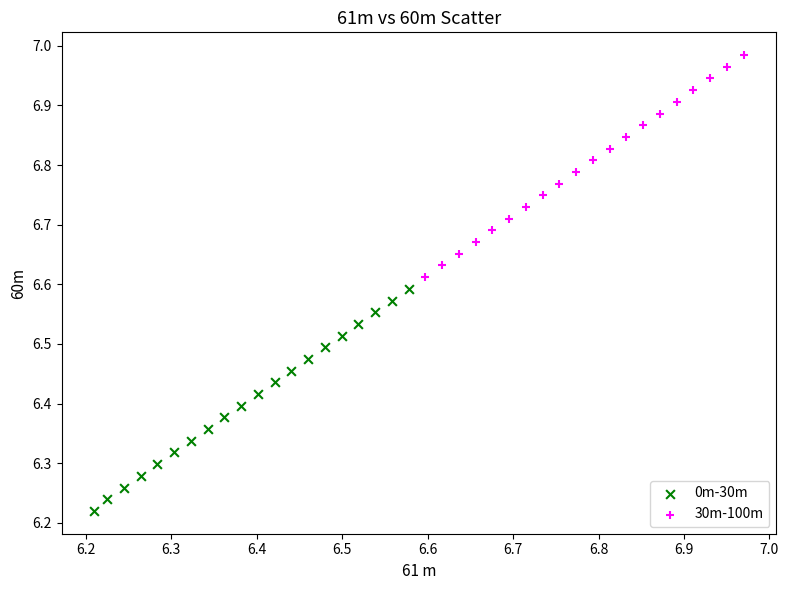

Which series contains the highest Y value?

30m-100m